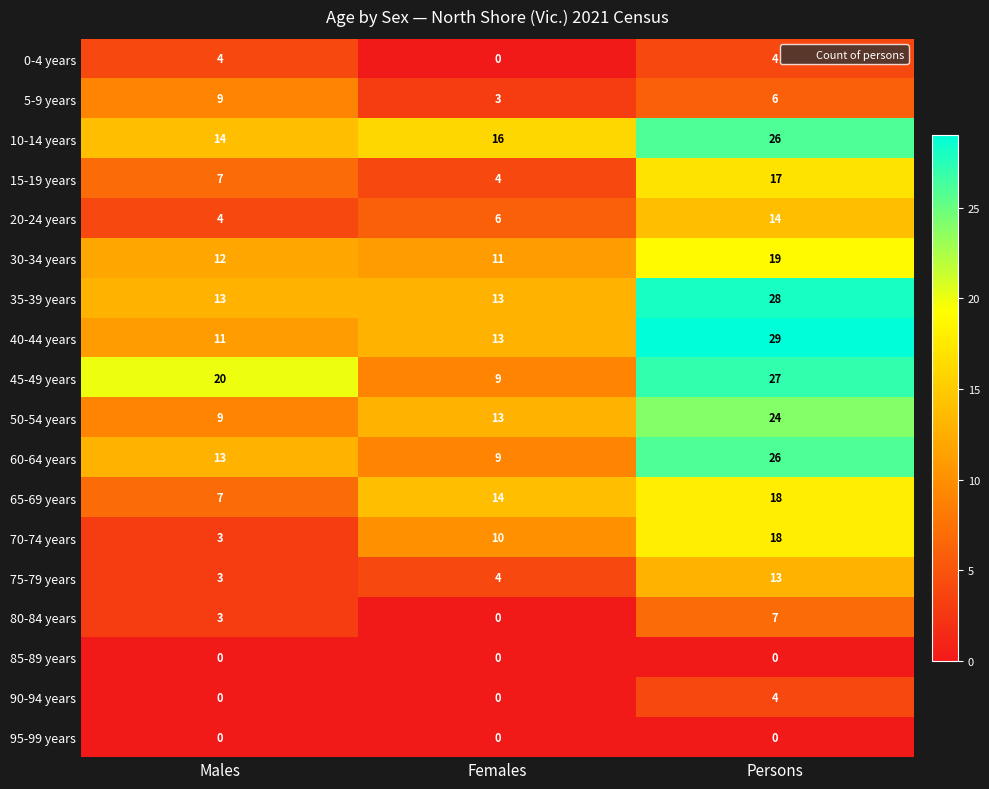

What is the difference between the highest and lowest values at Males?

20